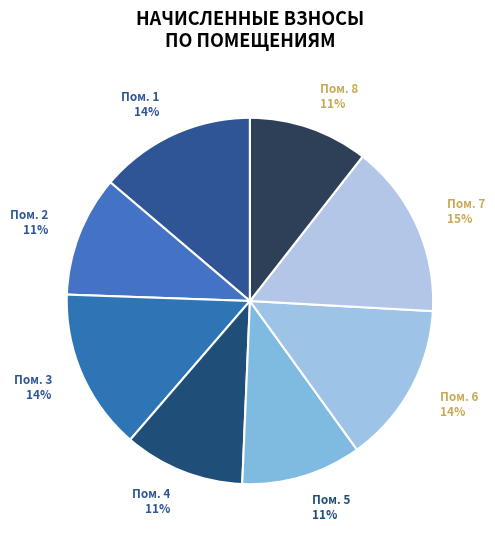

Count the number of slices in the pie.

8